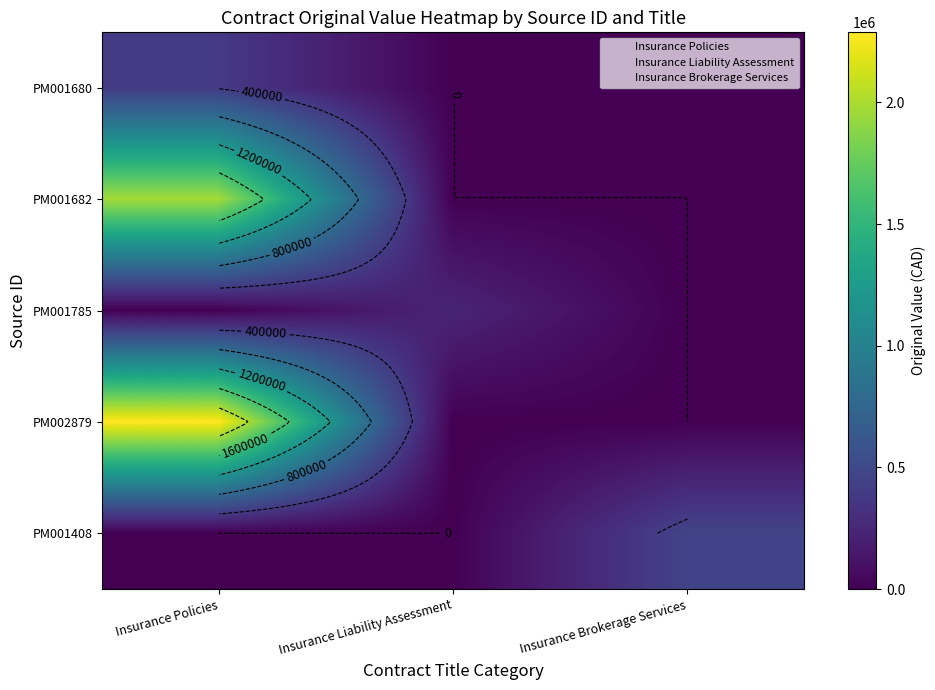

Which label corresponds to the smallest value in the chart?

Insurance Liability Assessment